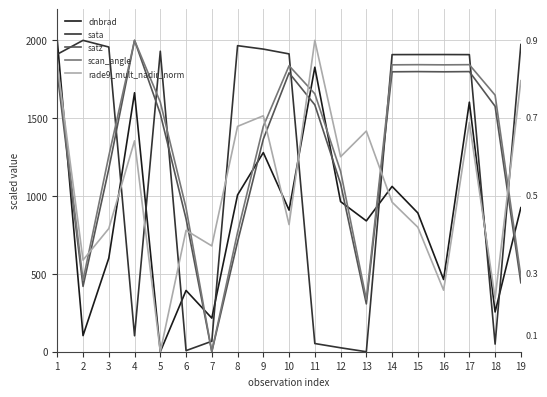

The value of scan_angle at 19 is 483.7. True or false?

True